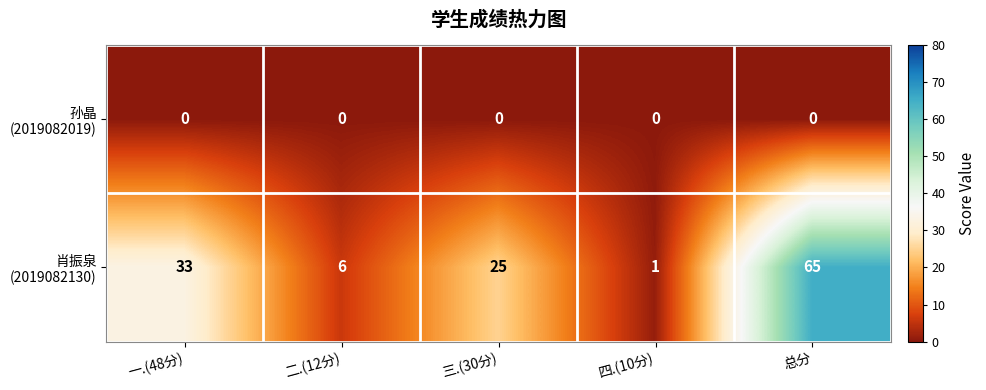

What is the greatest value displayed?

65